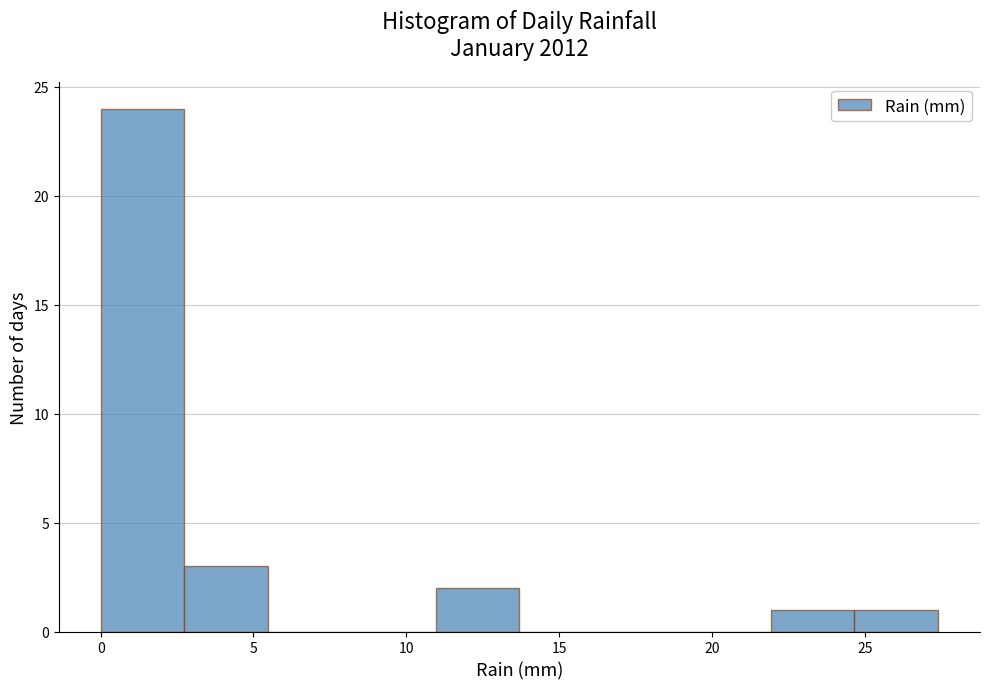

Reading left to right, list every bar in this chart as the range it spans on the x-axis followed by its height. Neither the bar edges nor the heights are printed on the chart, so give them approximately, as read against the axes.

0.0 to 2.5: 24
2.5 to 5.5: 3
5.5 to 8.0: 0
8.0 to 11.0: 0
11.0 to 13.5: 2
13.5 to 16.5: 0
16.5 to 19.0: 0
19.0 to 22.0: 0
22.0 to 24.5: 1
24.5 to 27.5: 1